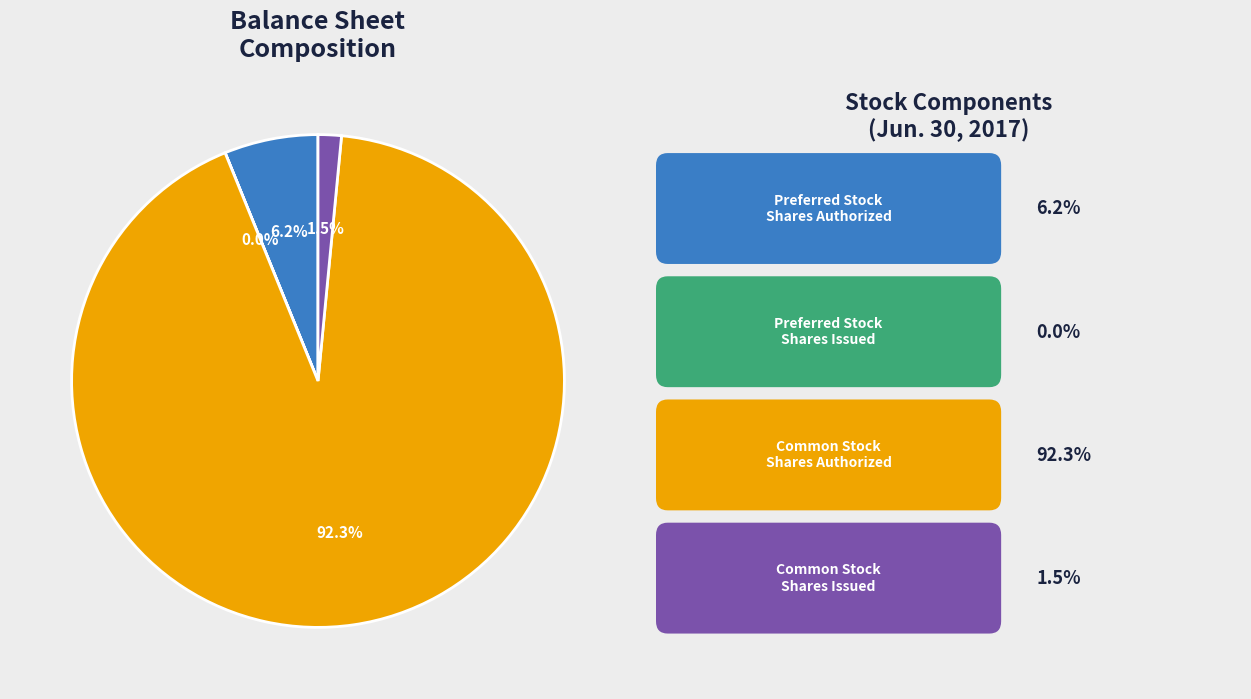

Does any single category account for the majority?

Yes